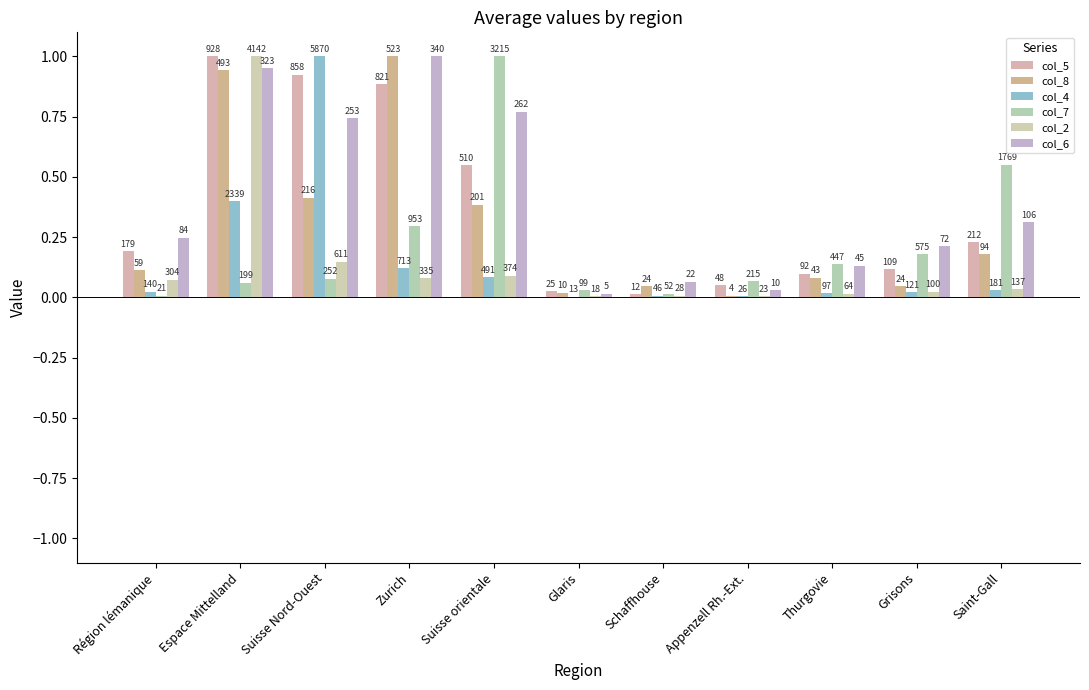

Does the chart contain stacked bars?

No